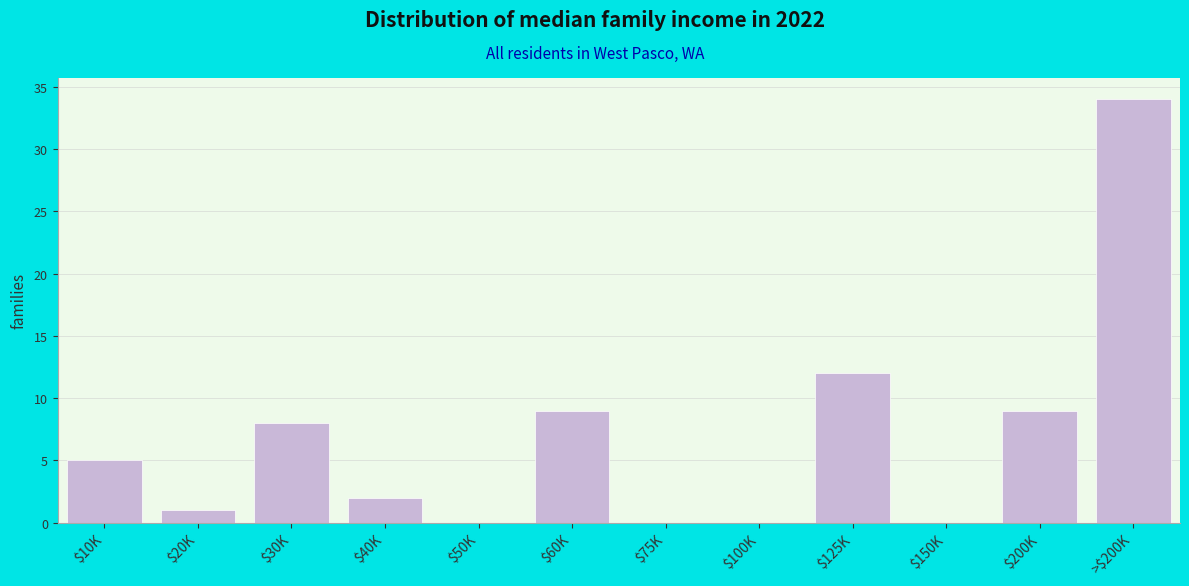

What is the sum of all values?

80